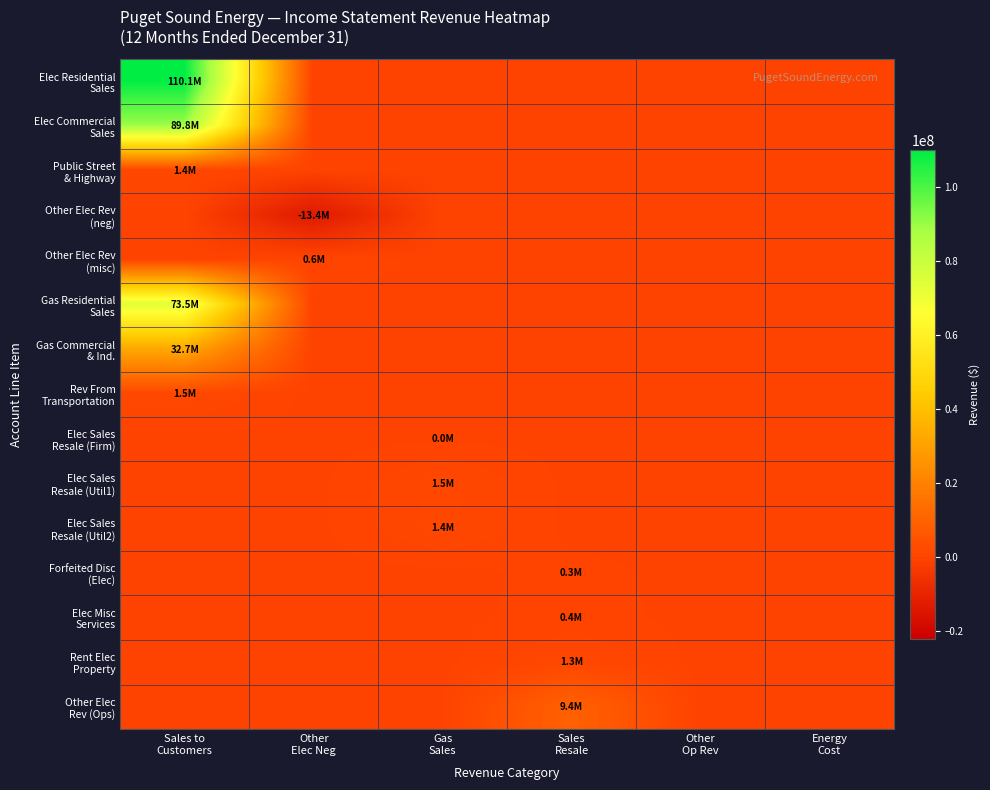

At how many categories does at least one series exceed 67106332?

1